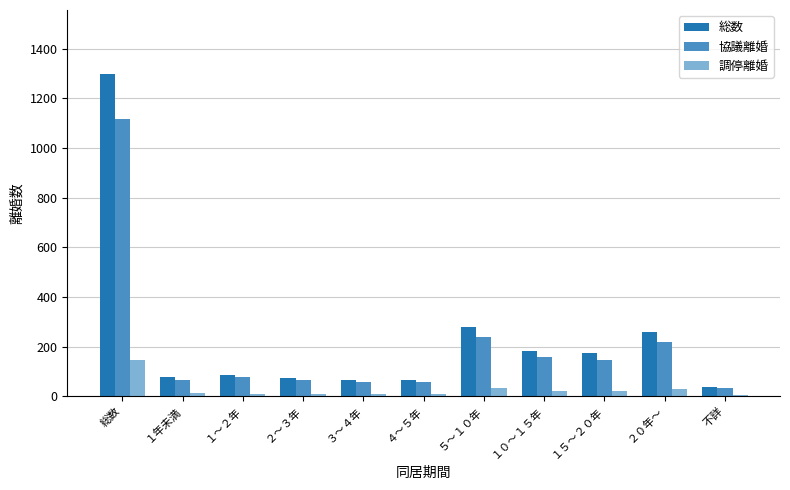

What is the sum of all 協議離婚 values?

2232